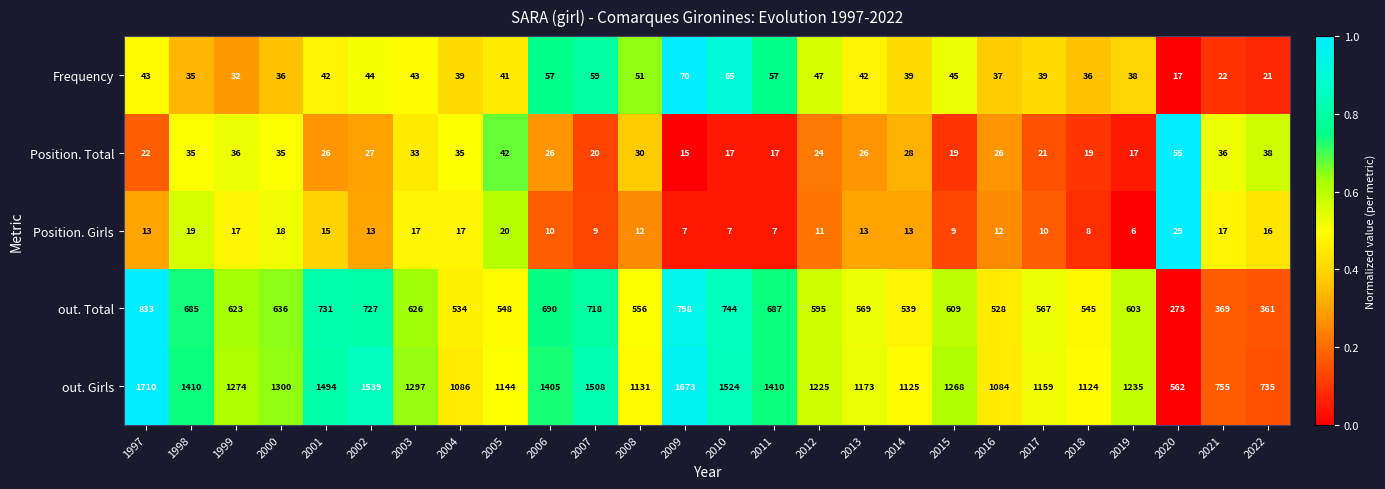

Rank the series by their maximum value, from highest to lowest.

out. Girls, out. Total, Frequency, Position. Total, Position. Girls